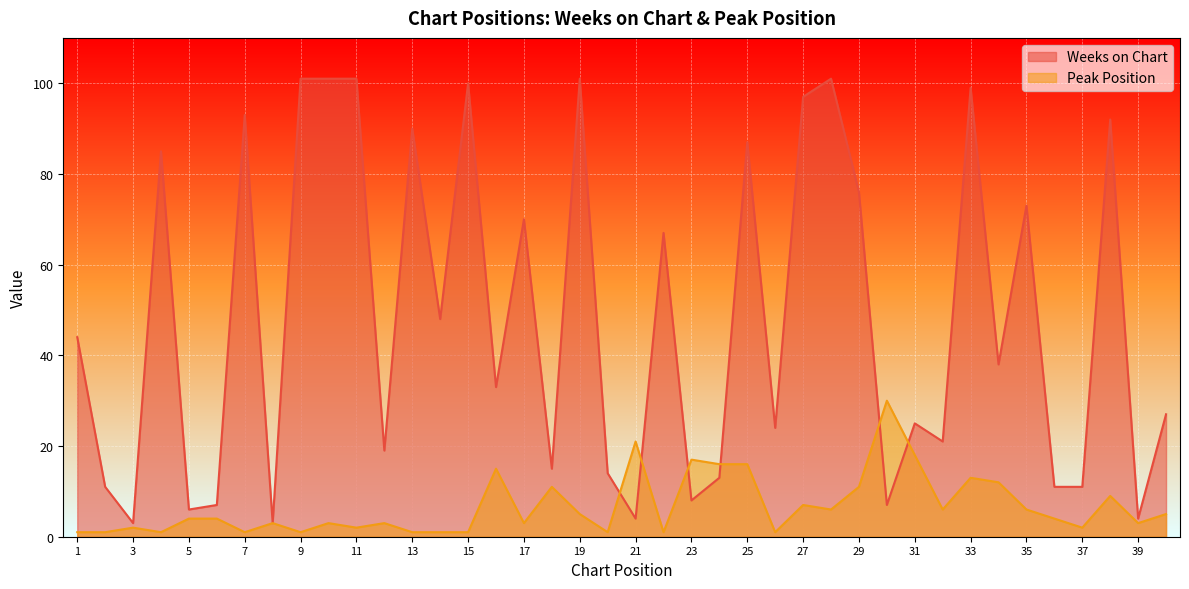

Reading left to right, list all the values displayed in this chart.

Weeks on Chart: 44	11	3	85	6	7	93	3	101	101	101	19	90	48	100	33	70	15	101	14	4	67	8	13	87	24	97	101	76	7	25	21	99	38	73	11	11	92	4	27
Peak Position: 1	1	2	1	4	4	1	3	1	3	2	3	1	1	1	15	3	11	5	1	21	1	17	16	16	1	7	6	11	30	18	6	13	12	6	4	2	9	3	5